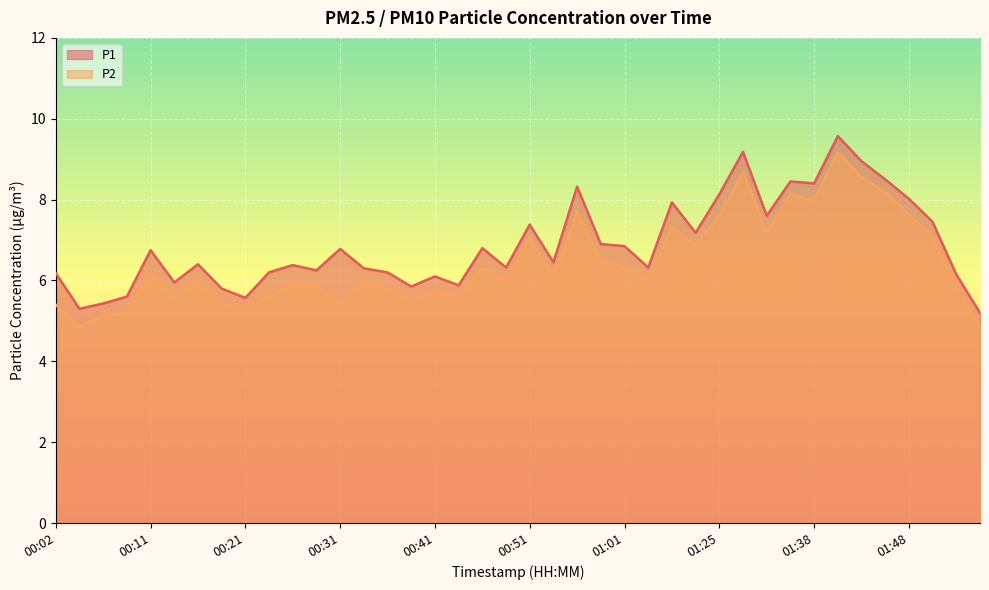

Which series has the largest total across all categories?

P1